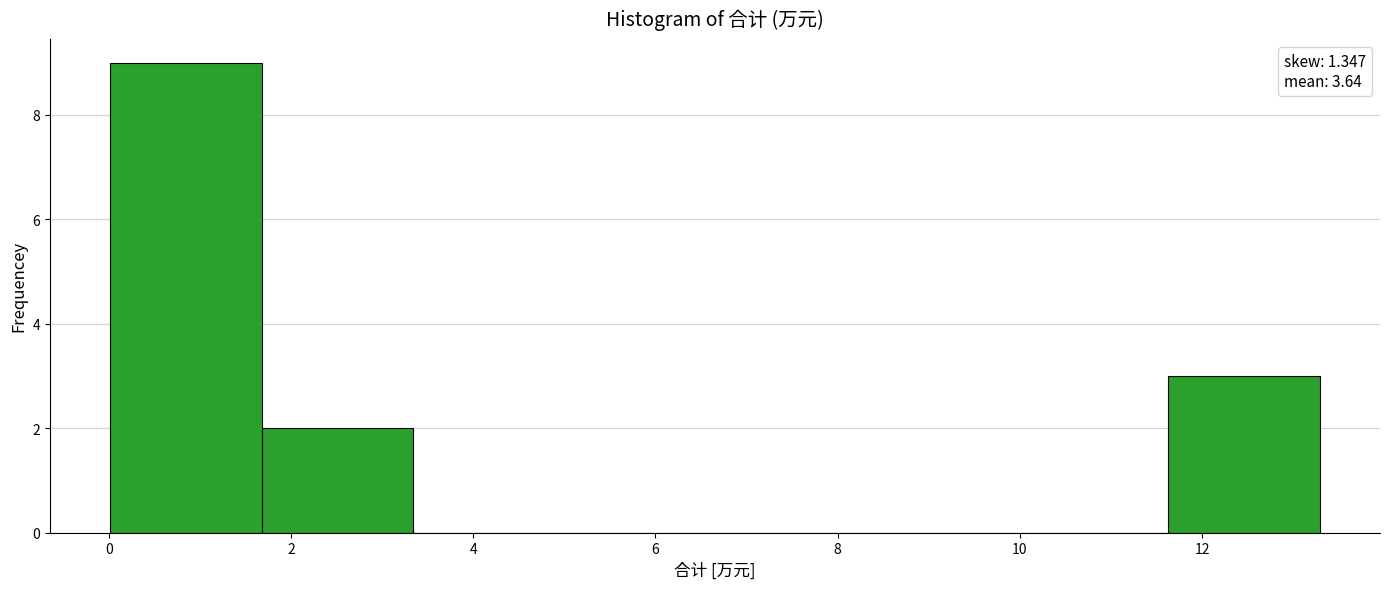

Reading left to right, list every bar in this chart as the range it spans on the x-axis followed by its height. Neither the bar edges nor the heights are printed on the chart, so give them approximately, as read against the axes.

0.0 to 1.6: 9
1.6 to 3.4: 2
3.4 to 5.0: 0
5.0 to 6.6: 0
6.6 to 8.4: 0
8.4 to 10.0: 0
10.0 to 11.6: 0
11.6 to 13.2: 3